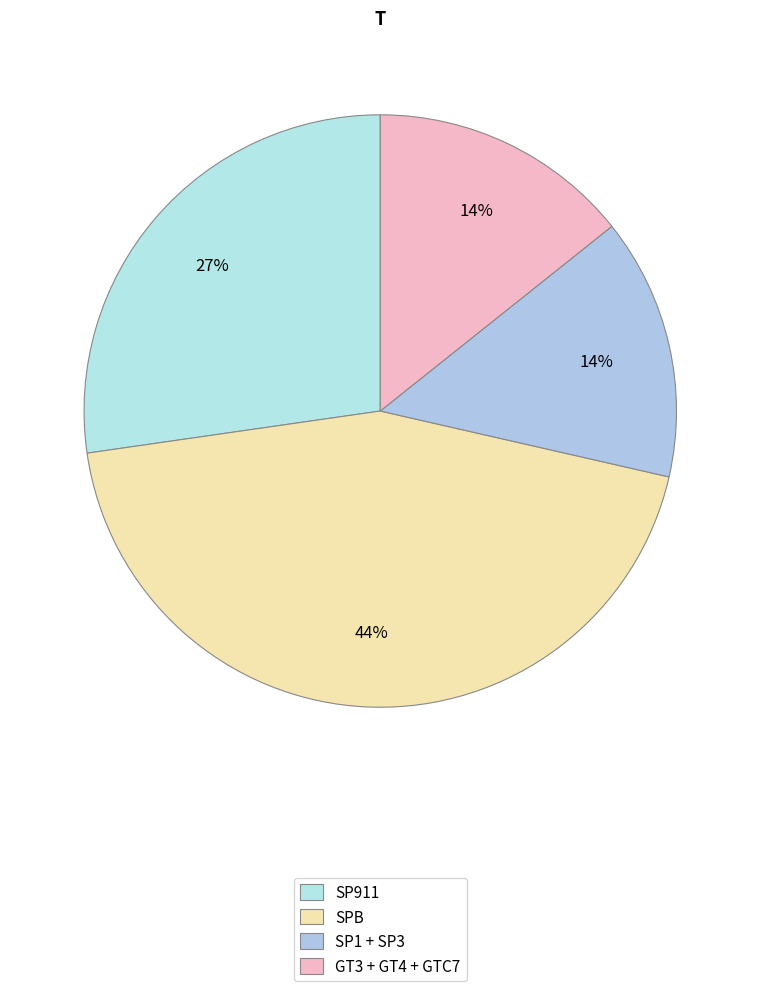

Which category has the biggest portion of the pie?

SPB